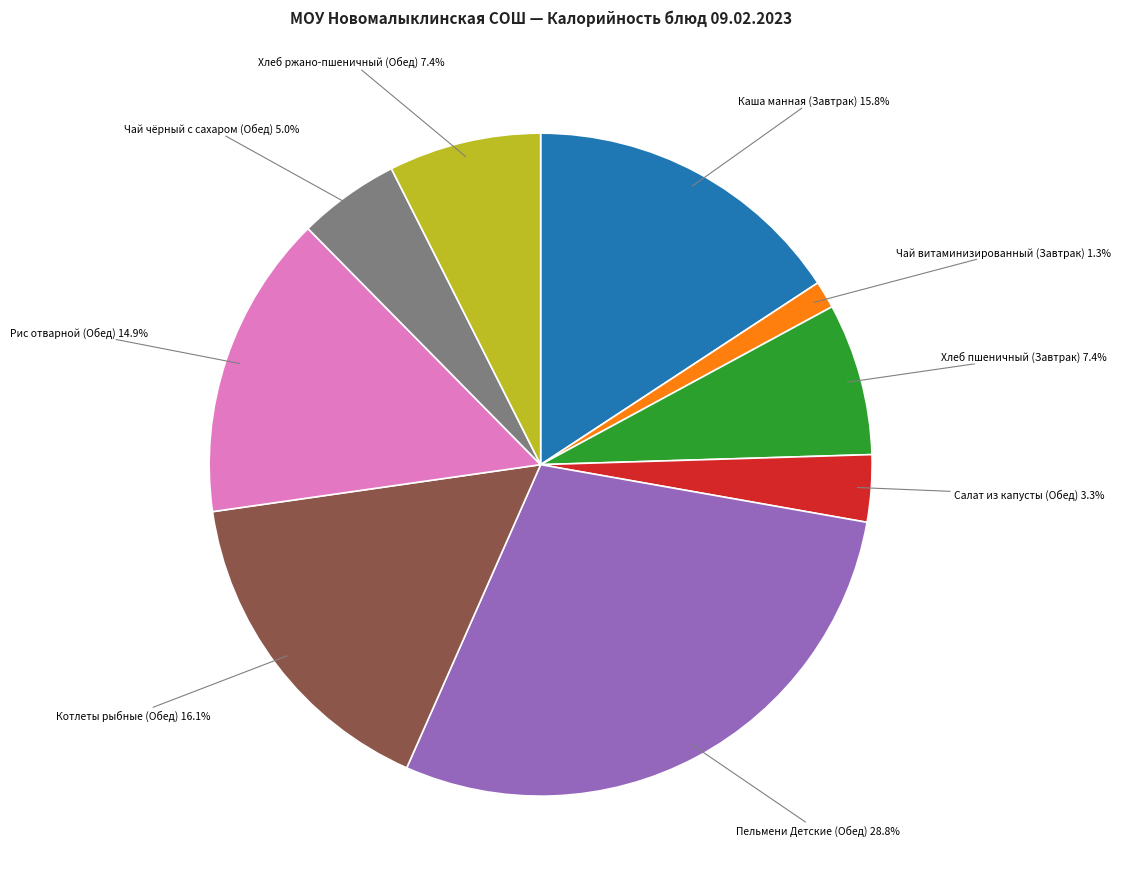

Is there any slice that represents more than half of the pie?

No